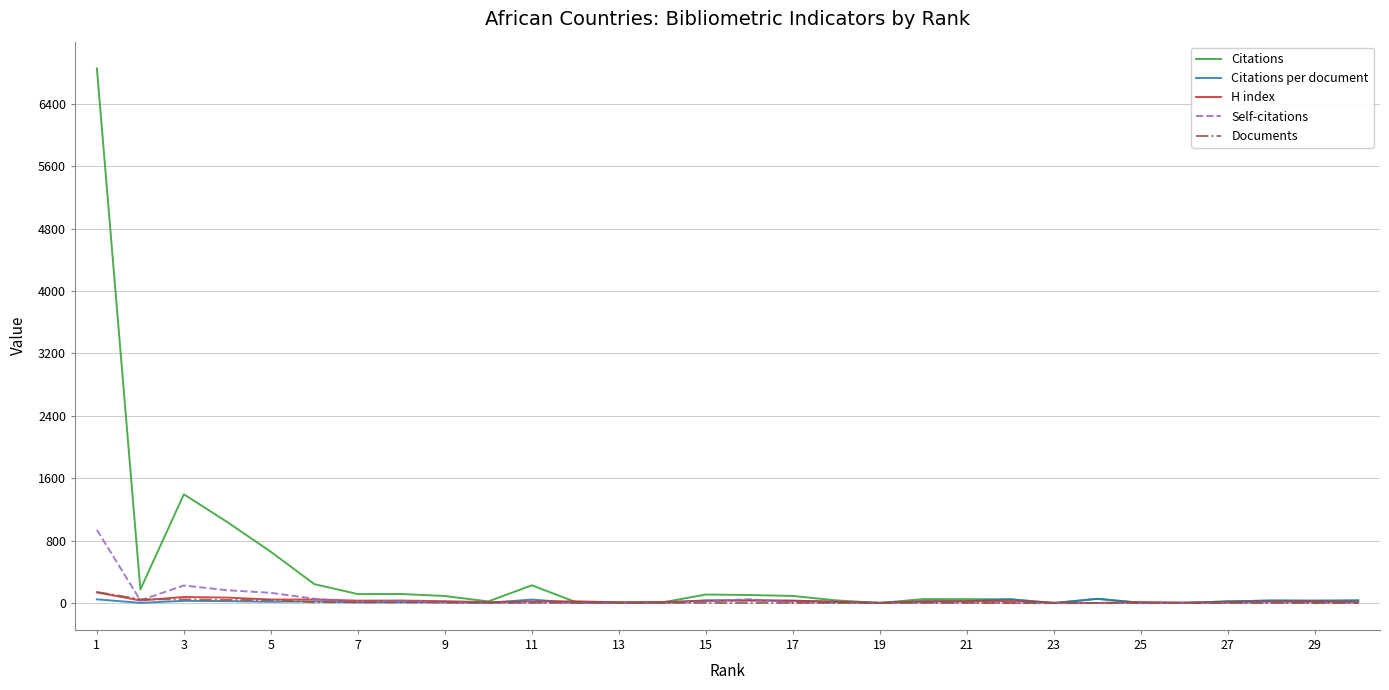

Which series has the largest total across all categories?

Citations